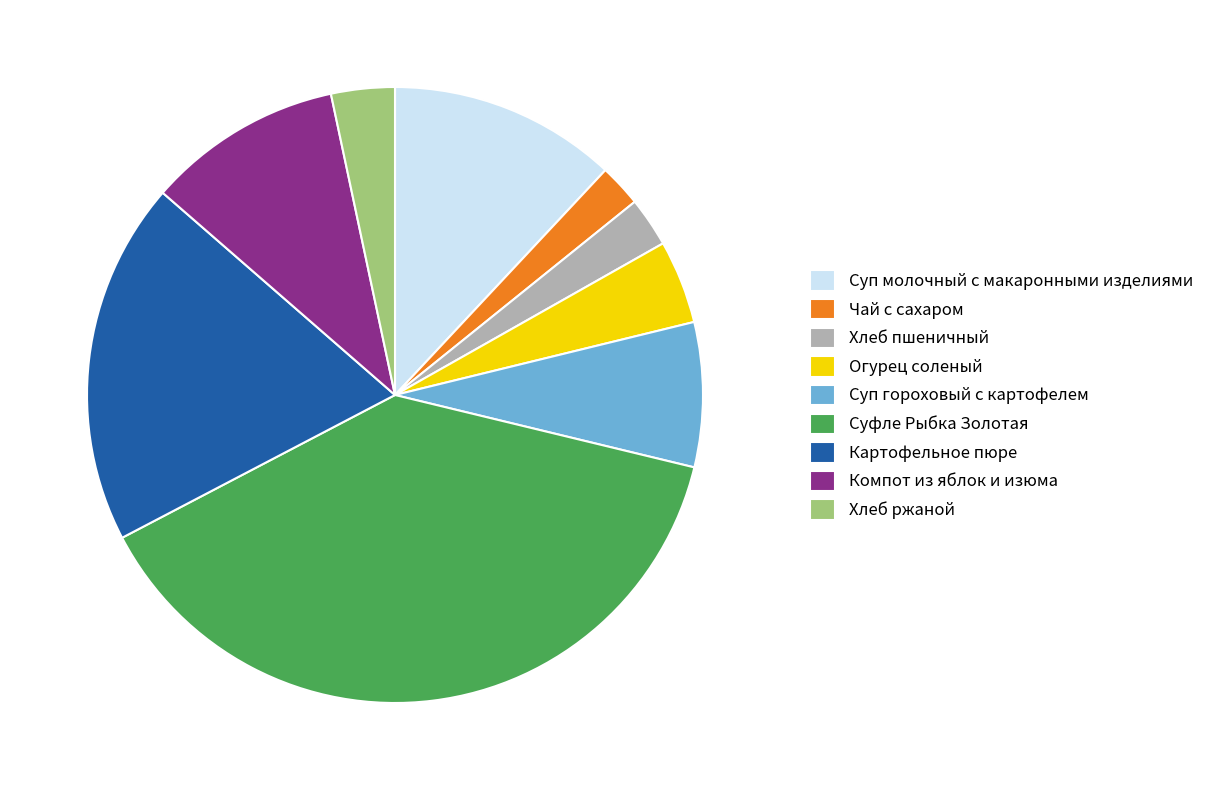

The Хлеб пшеничный slice represents 12% of the pie. True or false?

False